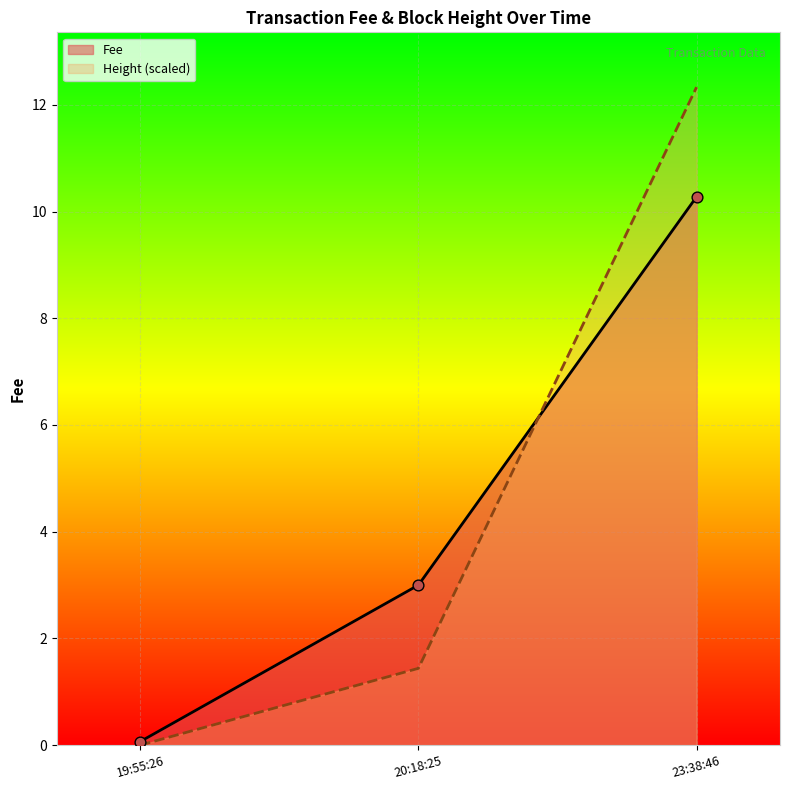

Which series has the largest range (max minus min)?

Height (scaled)